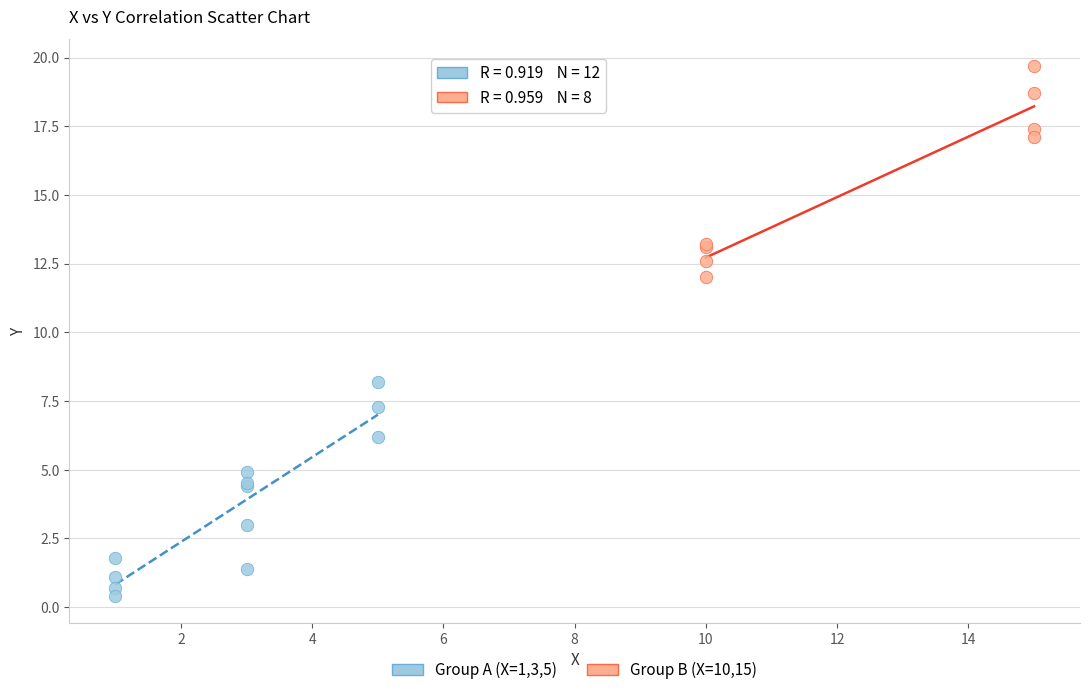

Which series reaches the maximum Y coordinate?

Group B (X=10,15)